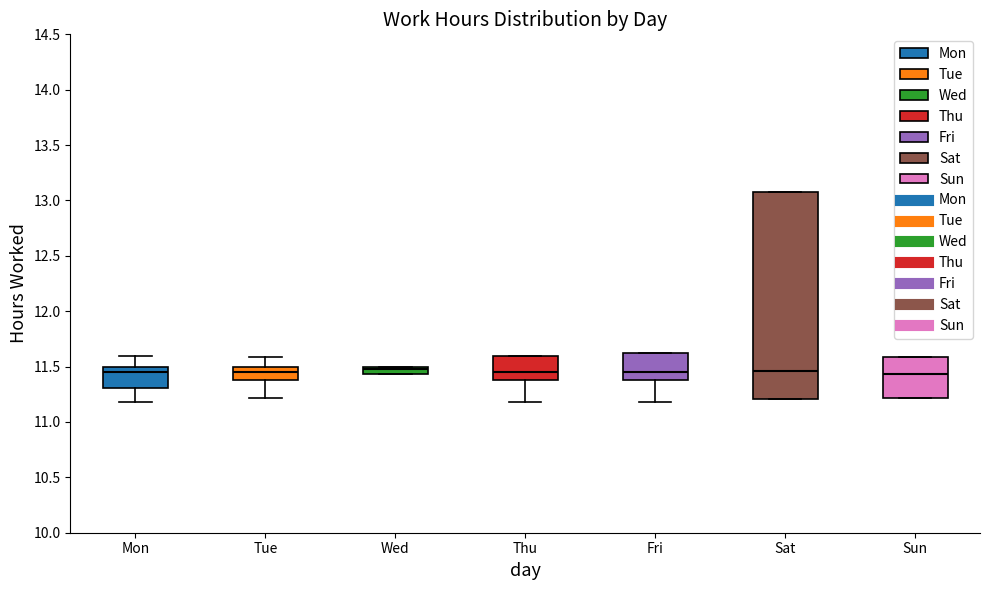

Comparing the boxes themselves (not the whiskers), which one is the tallest?

Sat